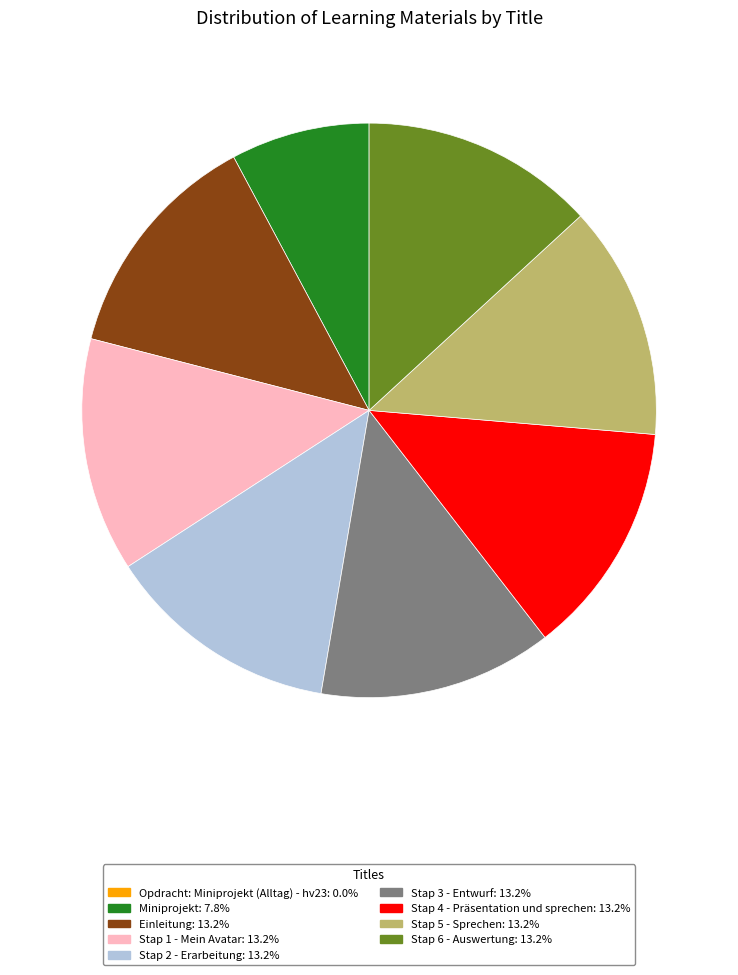

Is Stap 1 - Mein Avatar: 13.2% the majority of the pie?

No